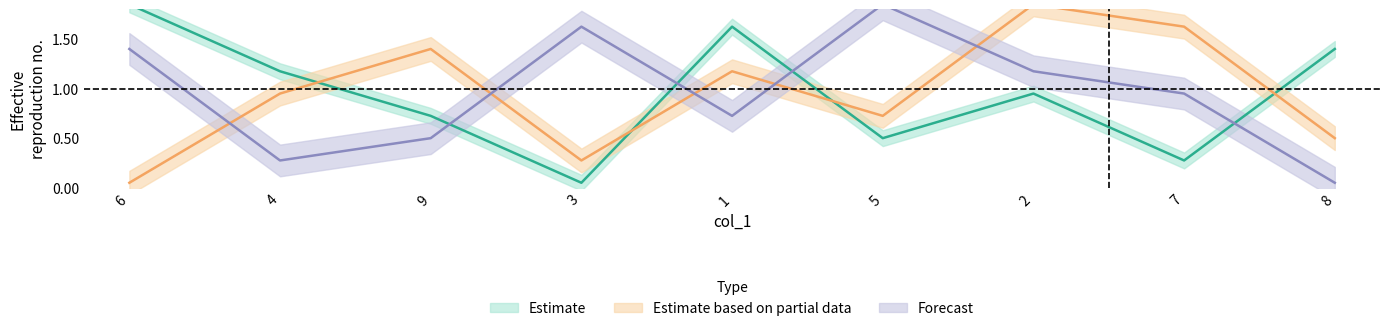

Which label corresponds to the largest value in the chart?

6